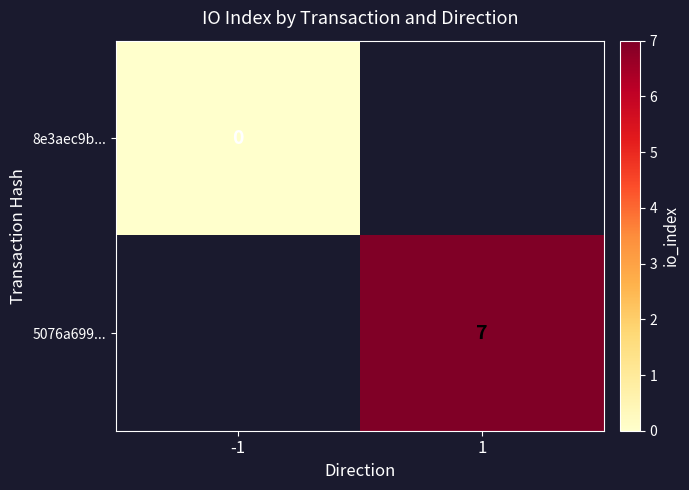

Which category has the highest value across all series?

1